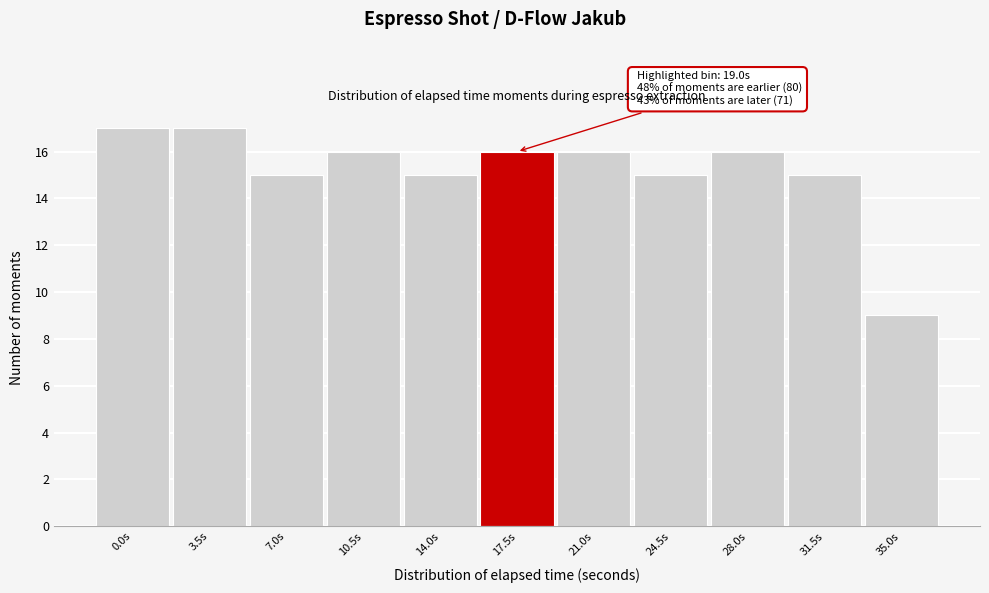

Reading left to right, list all the values displayed in this chart.

0.0s=17	3.5s=17	7.0s=15	10.5s=16	14.0s=15	17.5s=16	21.0s=16	24.5s=15	28.0s=16	31.5s=15	35.0s=9